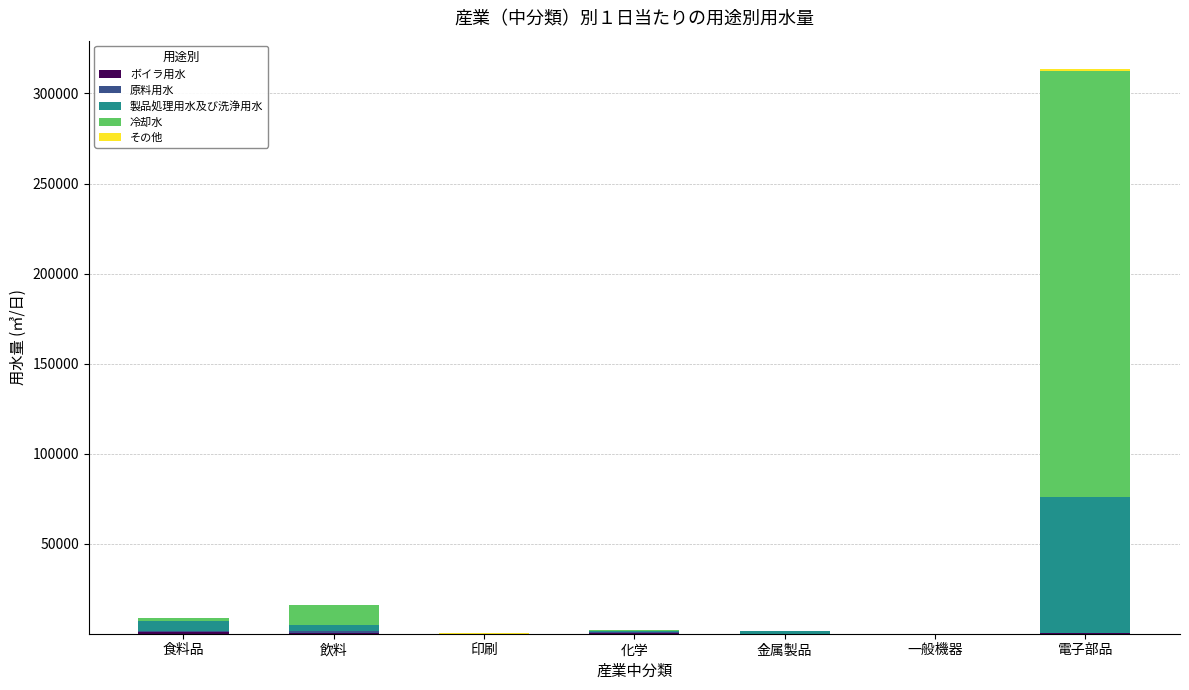

At which category is the sum across all series the highest?

電子部品